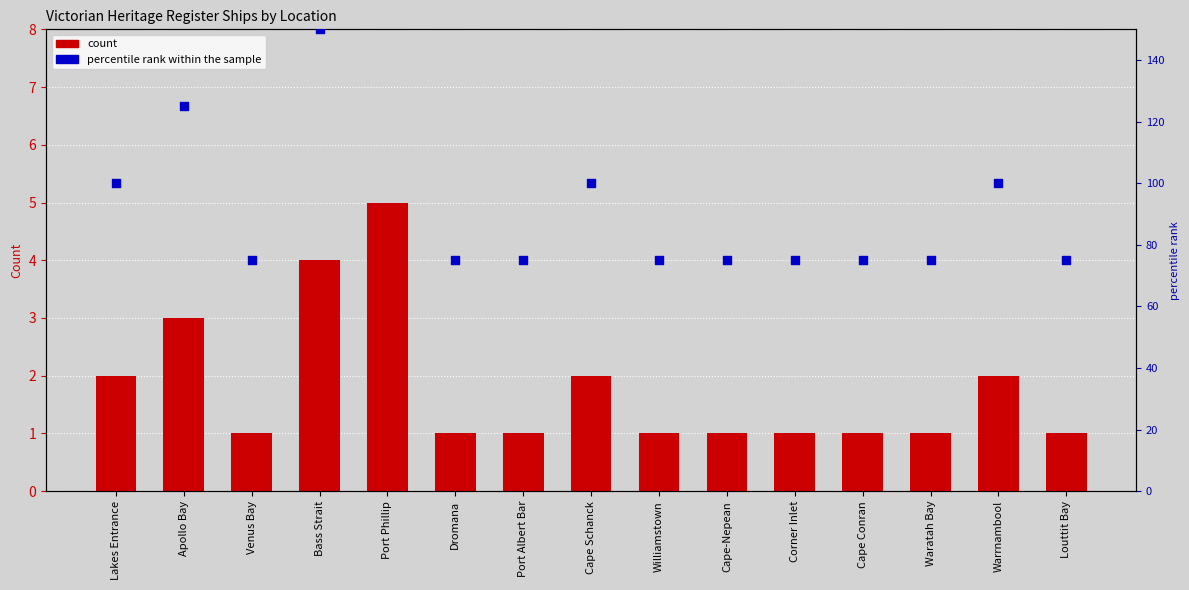

Which series reaches the minimum Y coordinate?

count